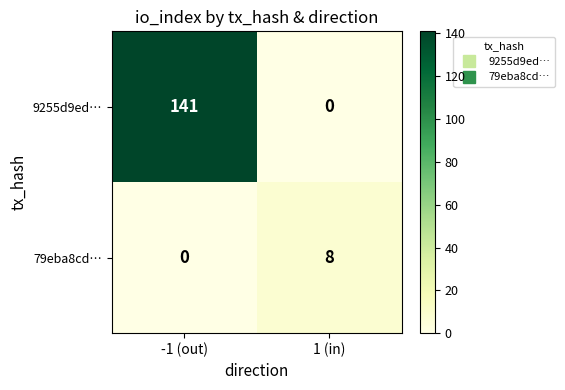

Where is 79eba8cd… nearest to the value 4?

-1 (out)